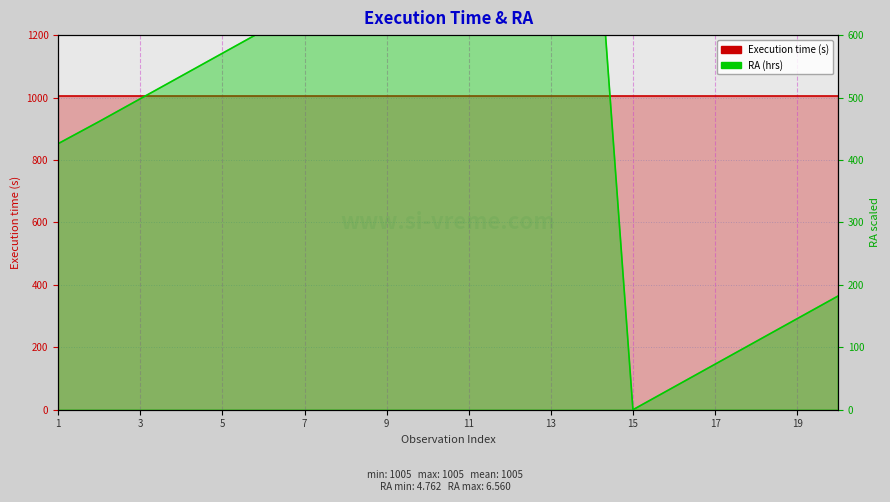

Is it true that RA (hrs) equals 607.3 at 11?

True